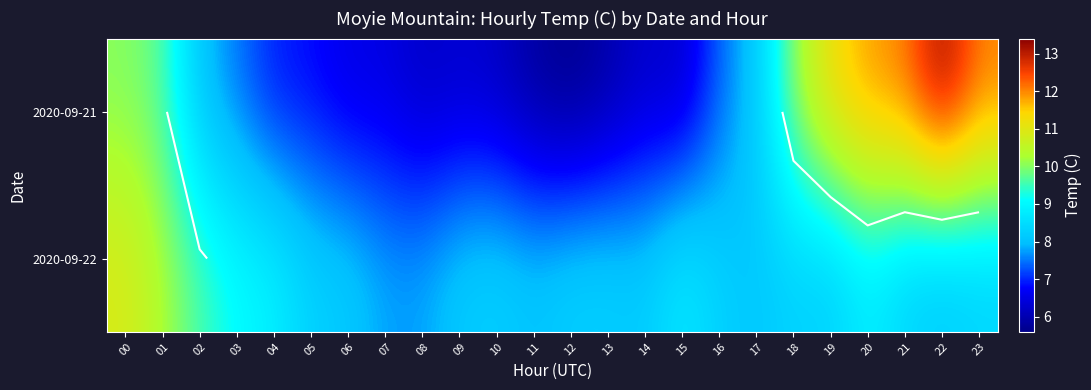

How many data points in 2020-09-22 are less than 8?

2